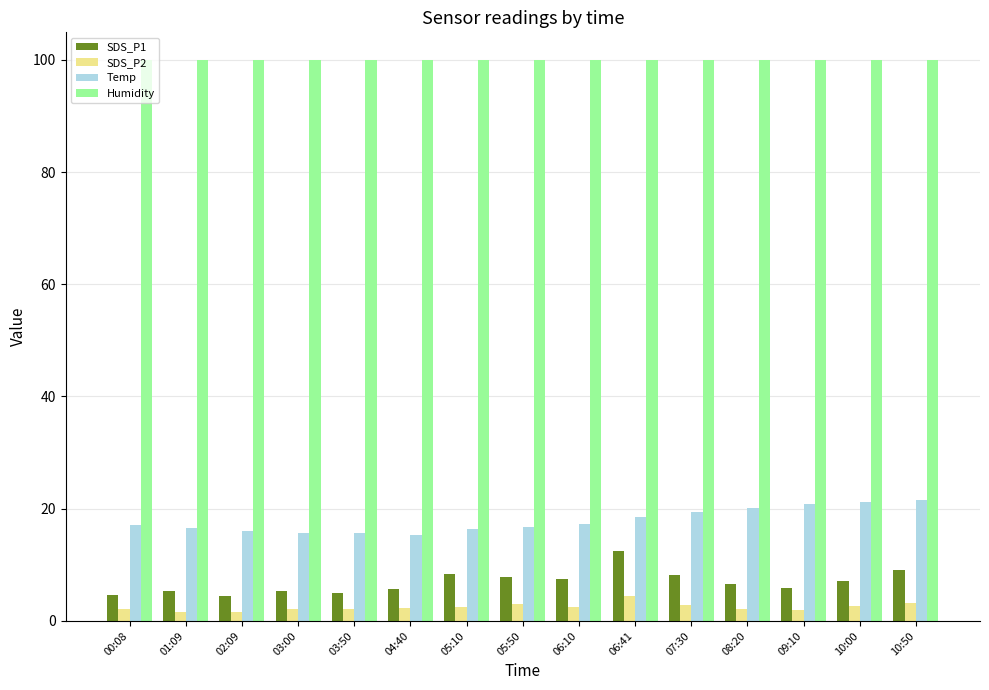

The Temp series shows 20.1 at 08:20. True or false?

True